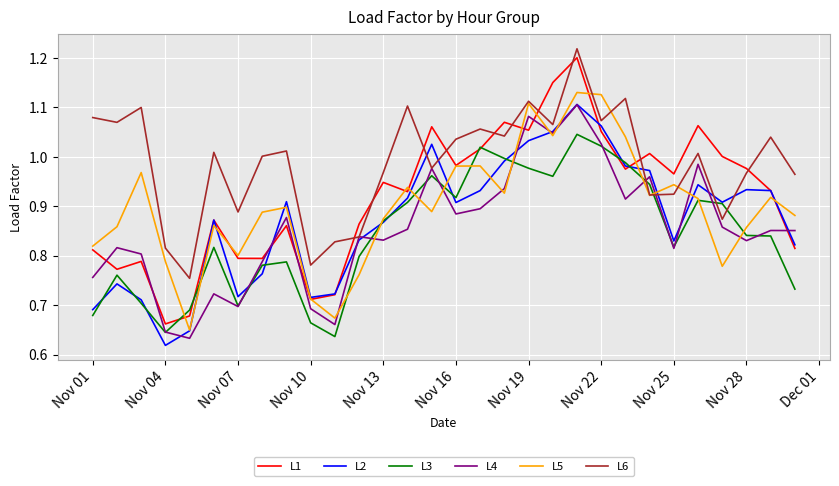

Which series has the largest total across all categories?

L6